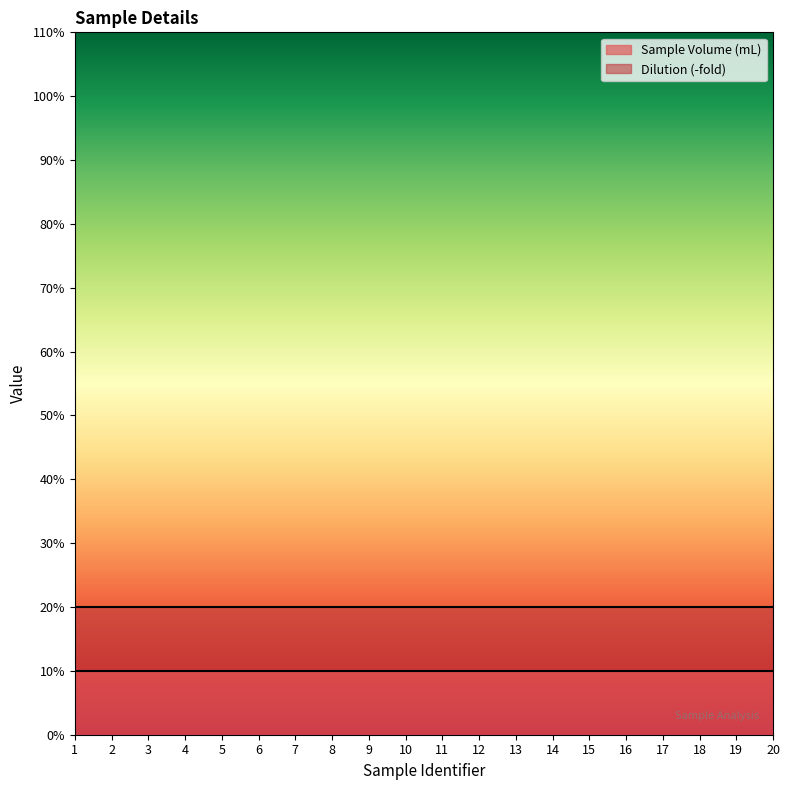

What is the sum of the Dilution (-fold) values at 11 and 19?

2.0